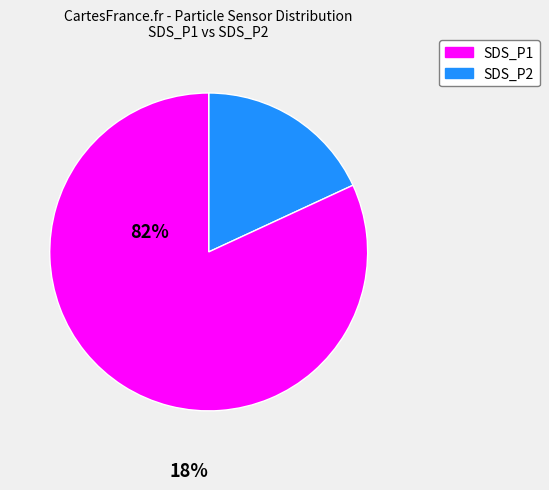

Does any single category account for the majority?

Yes